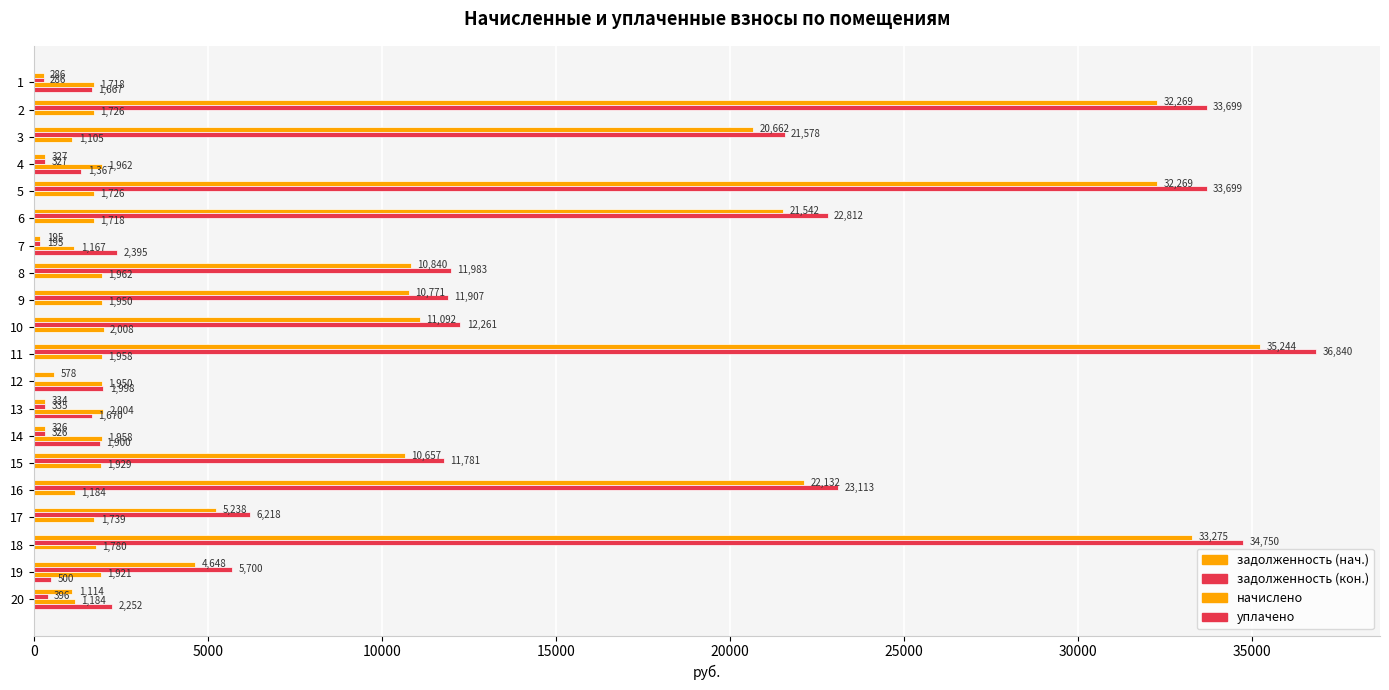

Count the number of data series in this chart.

4